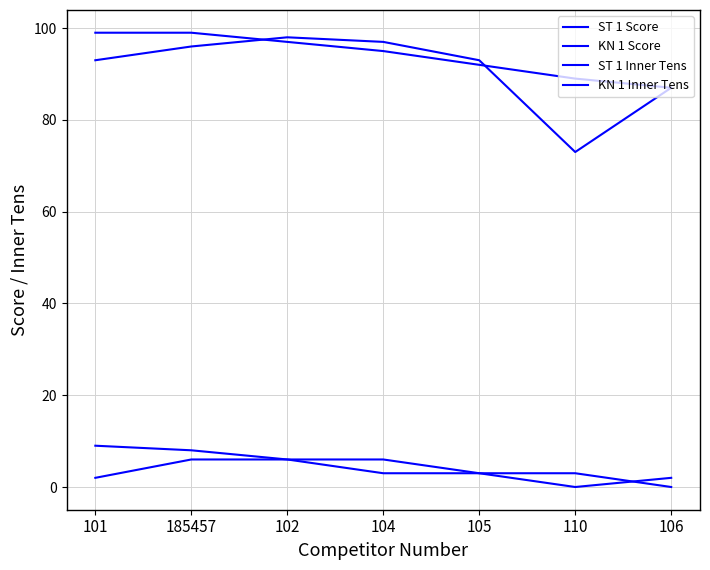

Where is ST 1 Inner Tens nearest to the value 3?

105